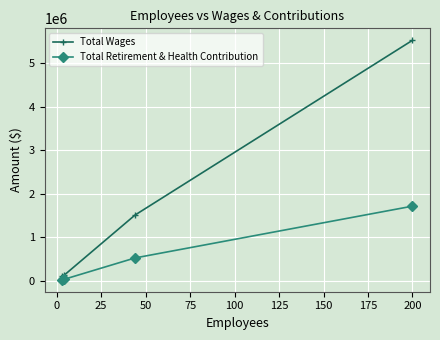

What is the highest value of the Total Wages series?

5524865